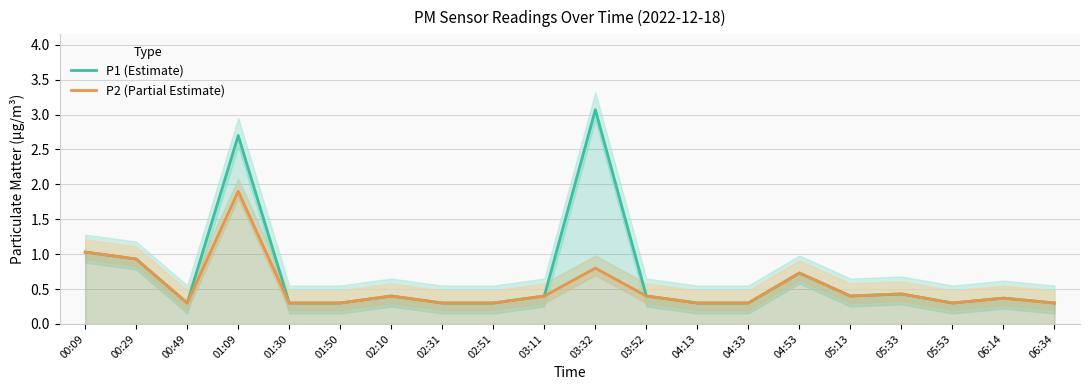

List the labels in order of P1 (Estimate) value, largest first.

03:32, 01:09, 00:09, 00:29, 04:53, 05:33, 02:10, 03:11, 03:52, 05:13, 06:14, 00:49, 01:30, 01:50, 02:31, 02:51, 04:13, 04:33, 05:53, 06:34